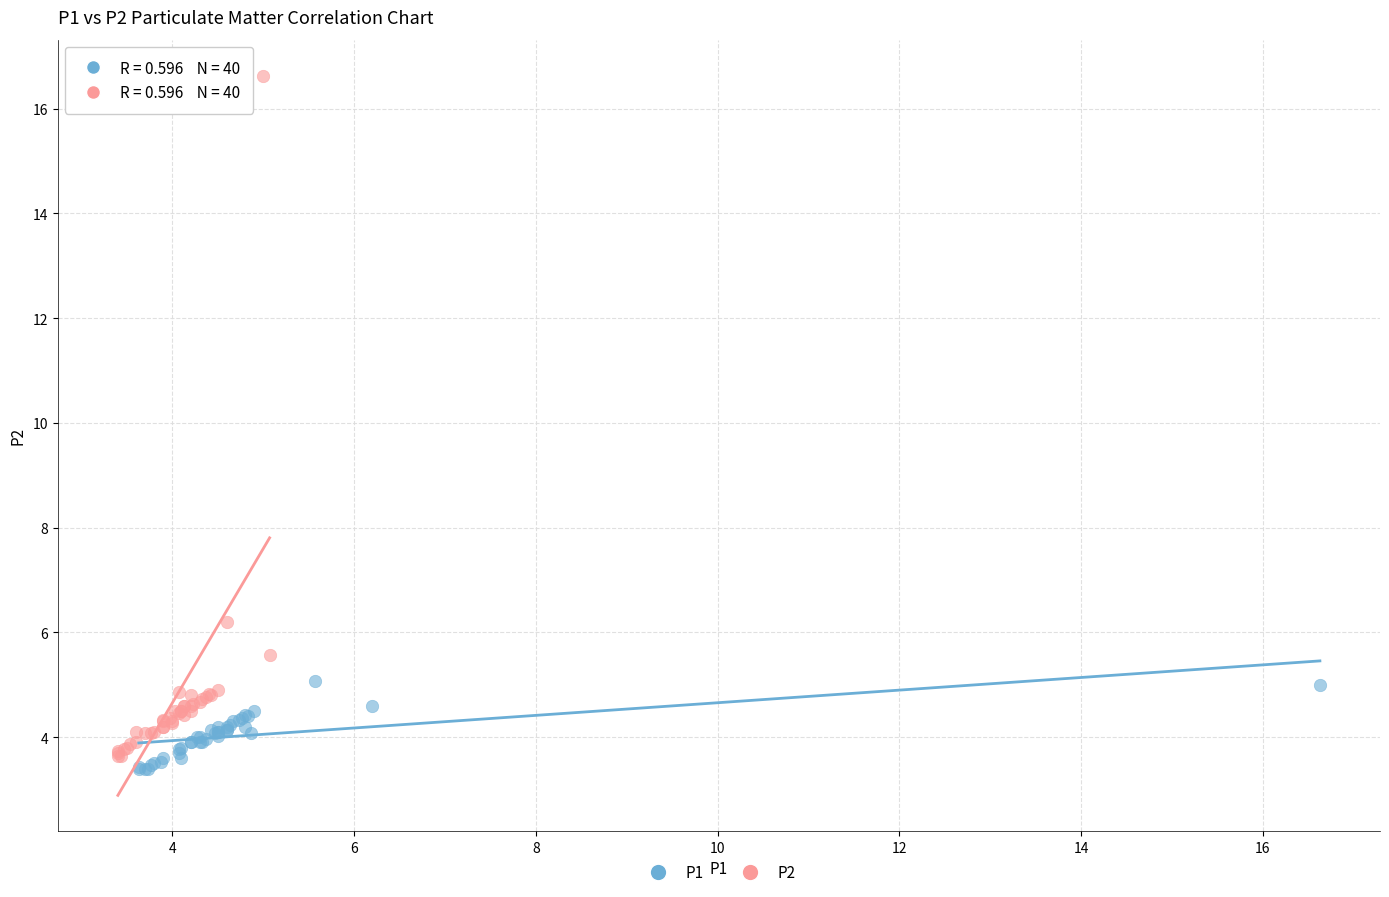

Which series has the widest spread of Y values?

P2